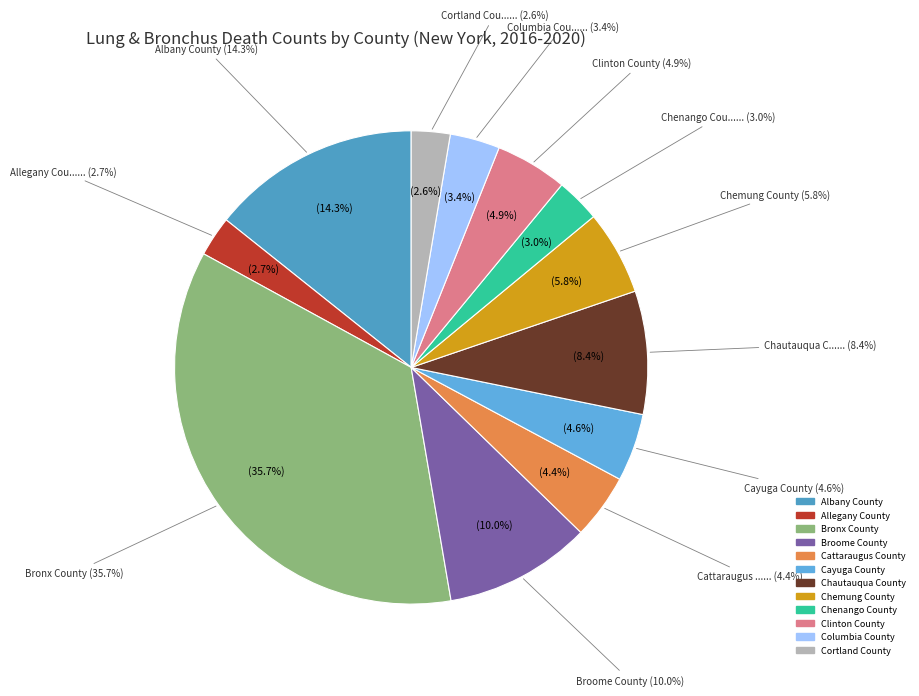

What is the change in value from Albany County to Cattaraugus County?

-104